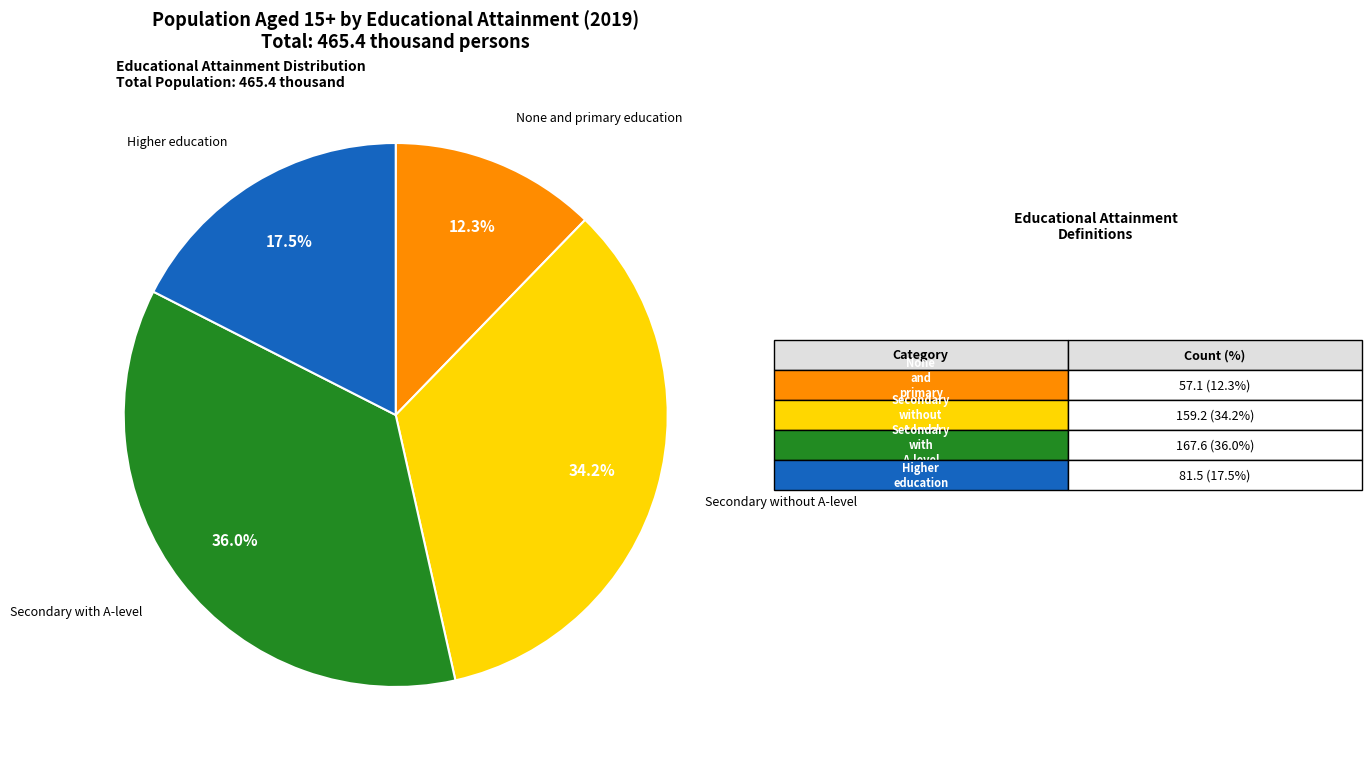

Is there a majority slice in this chart?

No